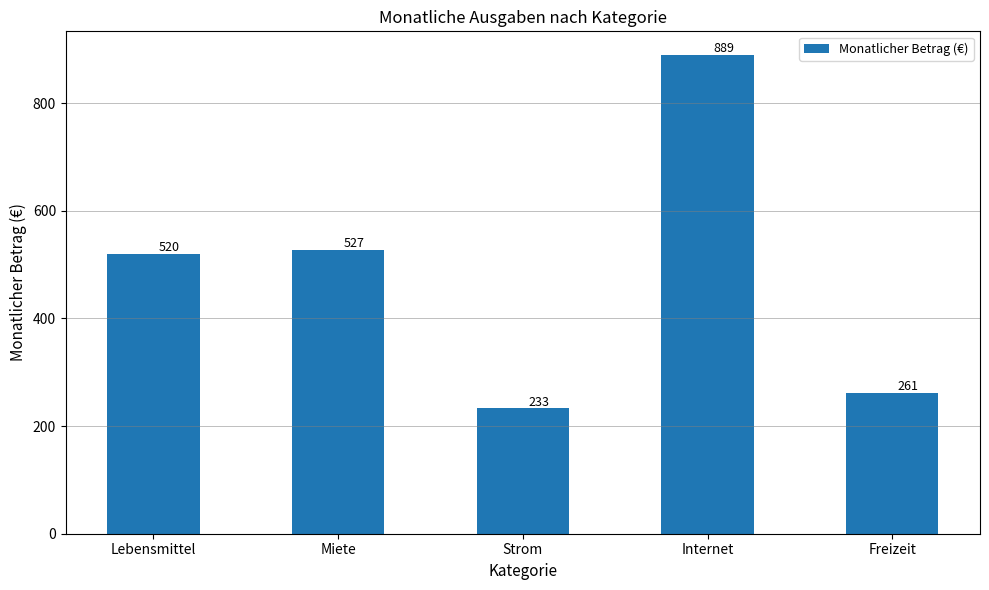

What is the difference between the values at Strom and Freizeit?

28